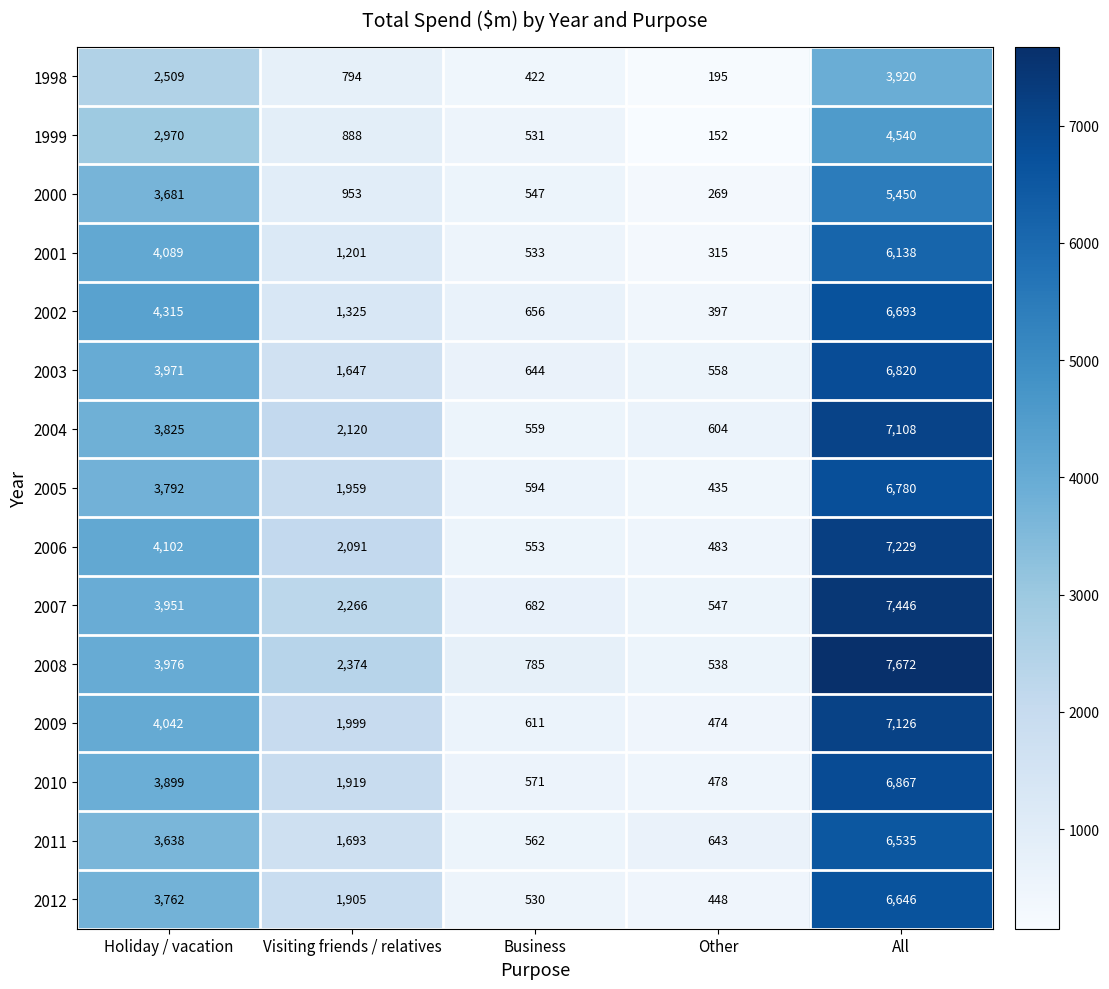

At which label does 2003 reach its minimum?

Other